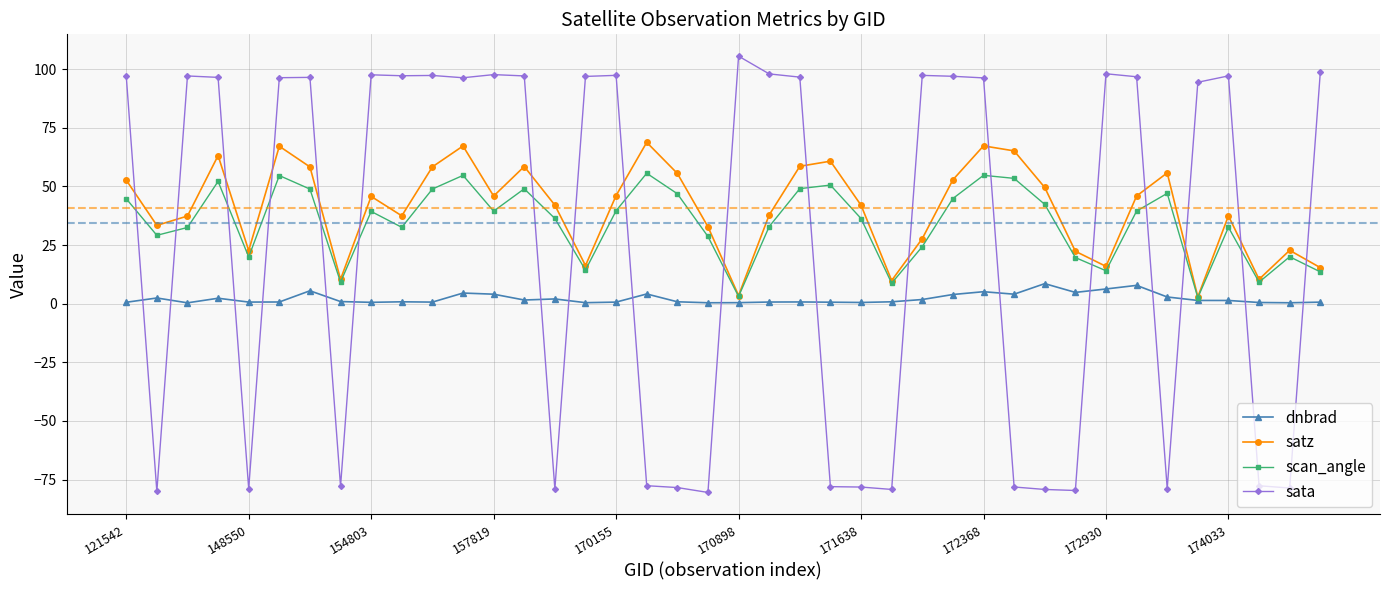

List the series in order of their overall mean, highest first.

satz, scan_angle, sata, dnbrad